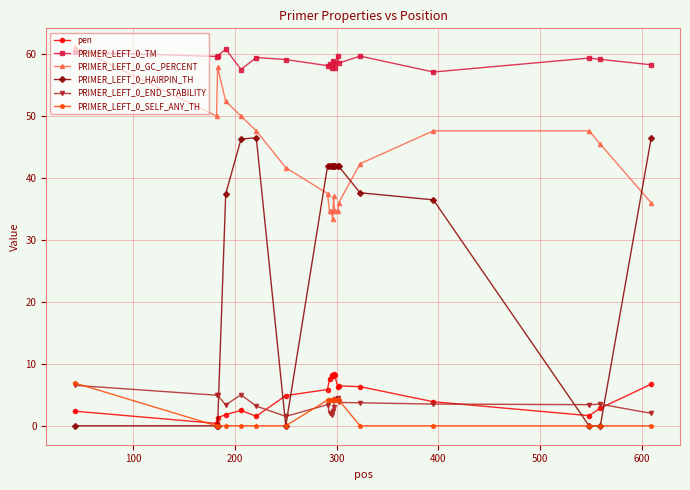

At how many categories does at least one series exceed 39?

20